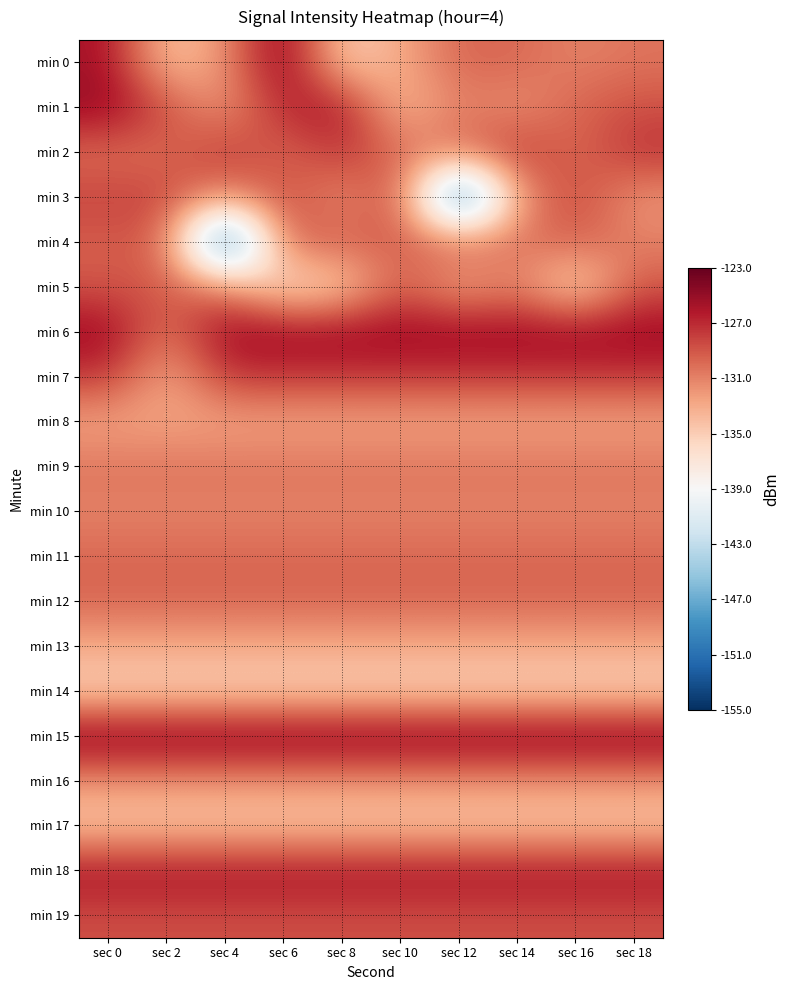

Which category has the lowest value across all series?

sec 12